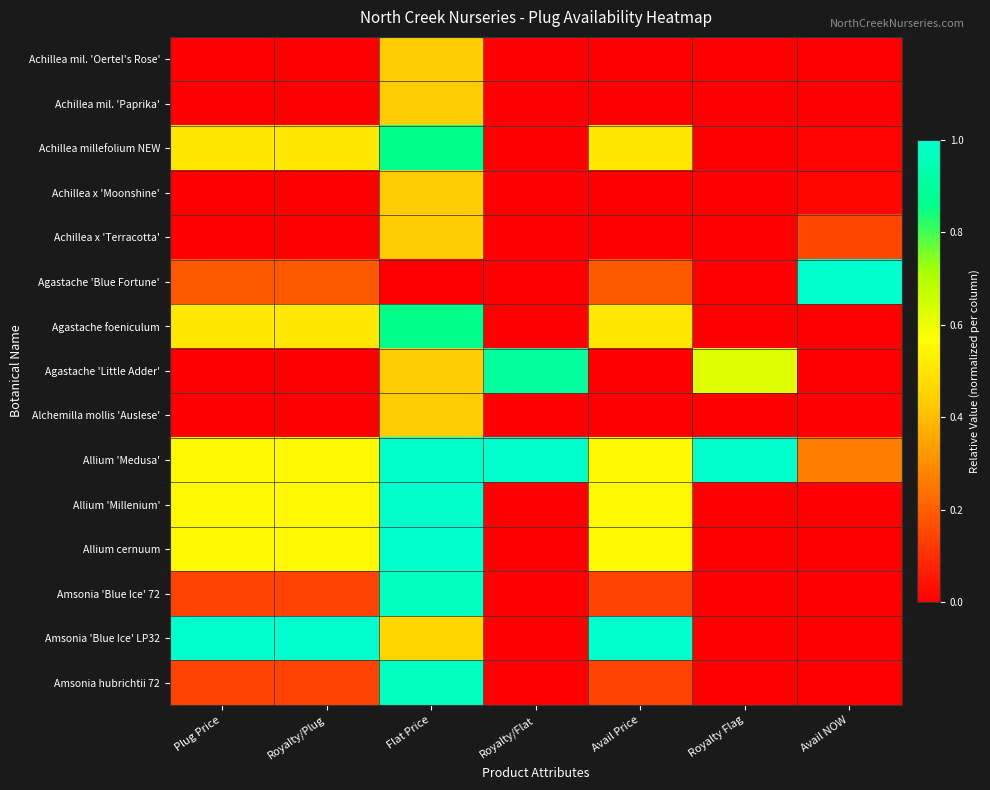

Rank the series at Avail NOW from lowest to highest value.

Achillea mil. 'Oertel's Rose', Achillea mil. 'Paprika', Agastache foeniculum, Agastache 'Little Adder', Alchemilla mollis 'Auslese', Allium 'Millenium', Allium cernuum, Amsonia 'Blue Ice' 72, Amsonia 'Blue Ice' LP32, Amsonia hubrichtii 72, Achillea millefolium NEW, Achillea x 'Moonshine', Achillea x 'Terracotta', Allium 'Medusa', Agastache 'Blue Fortune'